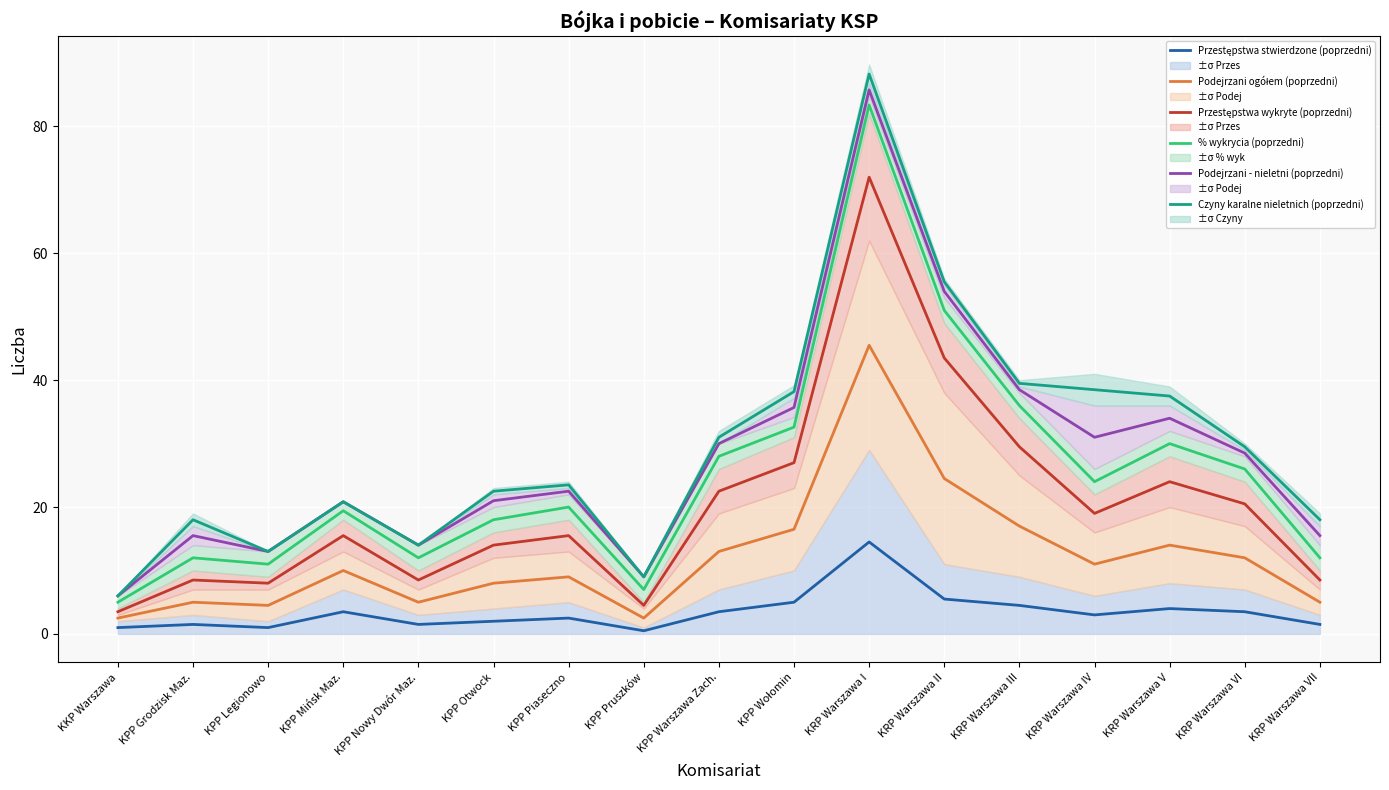

How many lines are shown in the chart?

6